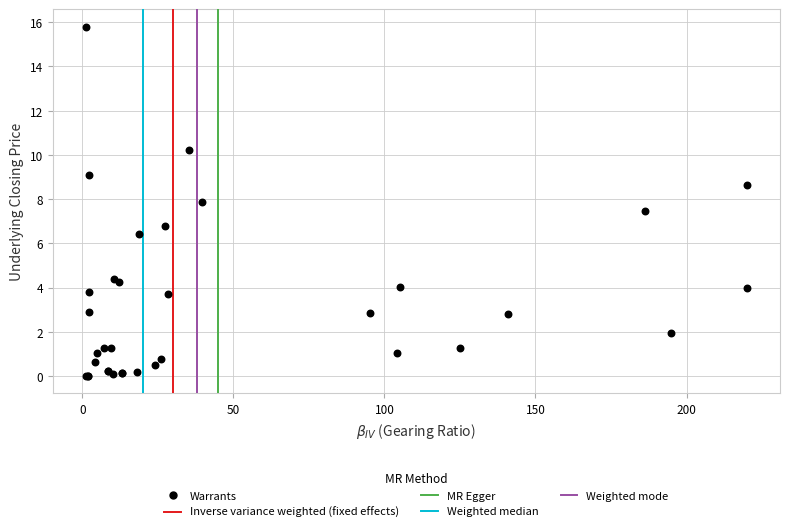

What Y value in the scatter plot is closest to 7?

6.8